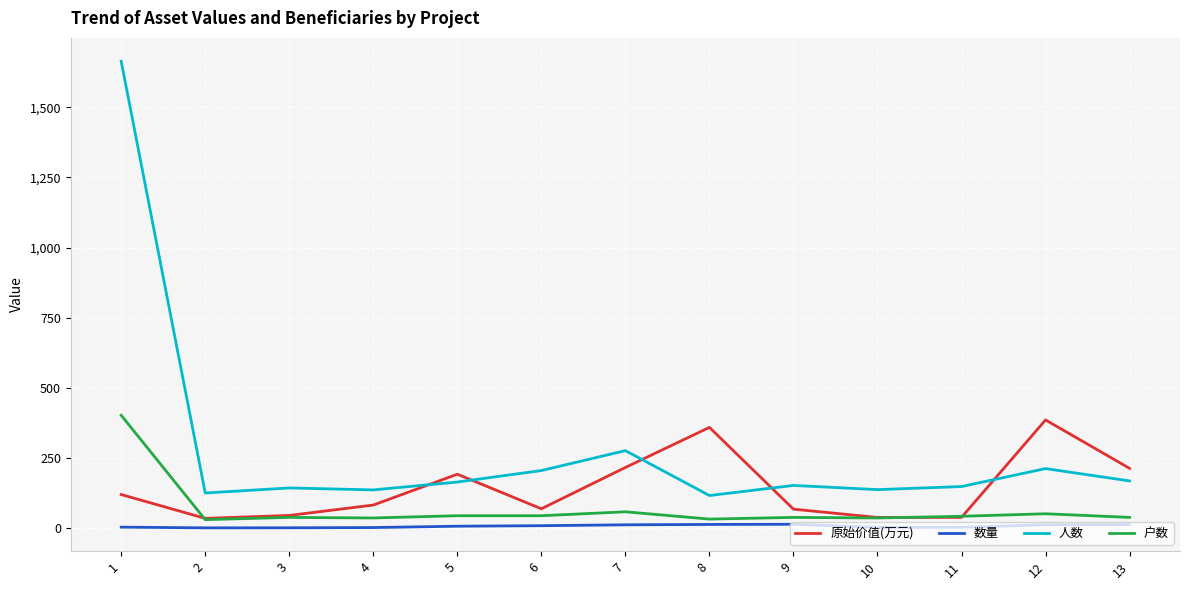

What is the difference between the 数量 values at 13 and 11?

9.3